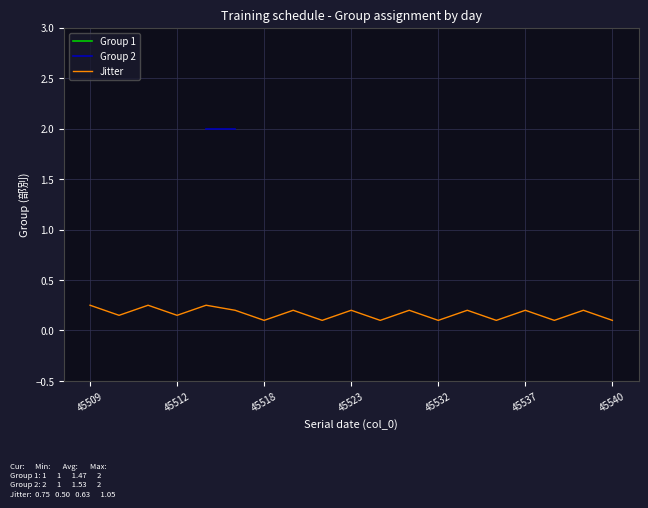

True or false: Jitter and Group 2 cross at least once.

False